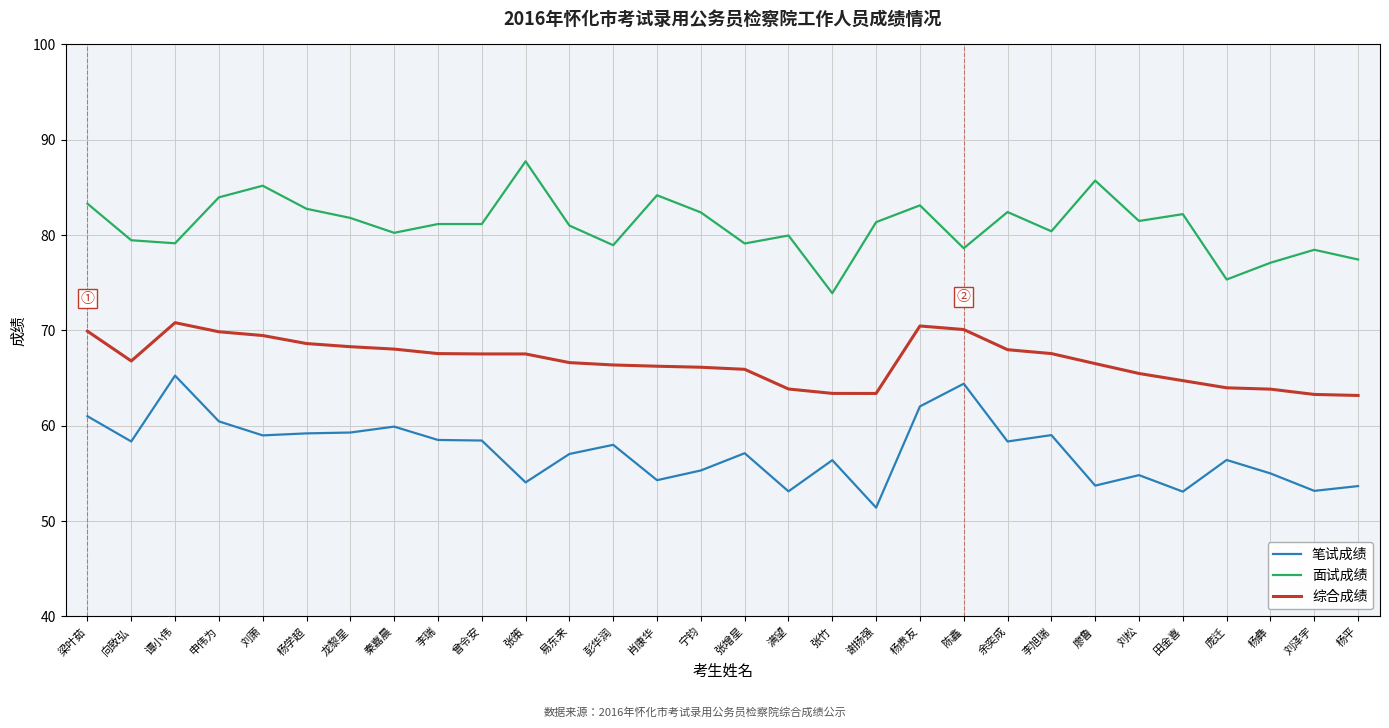

What is the sum of all 综合成绩 values?

2003.5